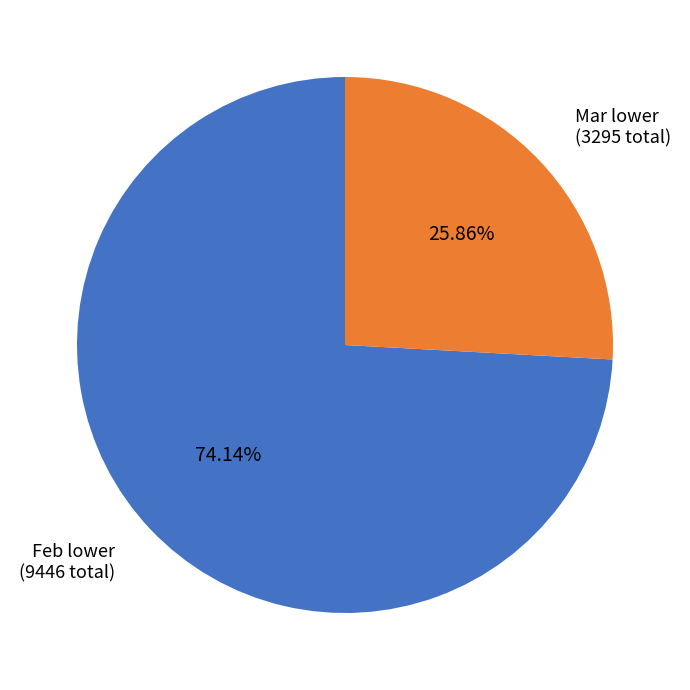

Approximately how many times larger is the value at Feb lower (9446 total) compared to Mar lower (3295 total)?

2.9